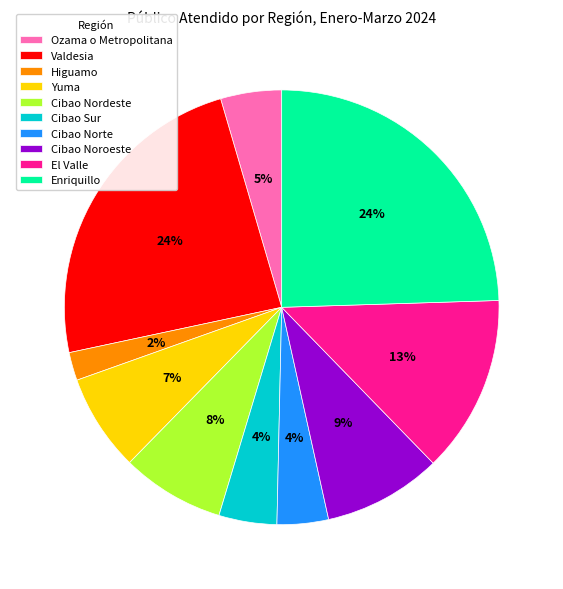

How many segments does this pie chart have?

10